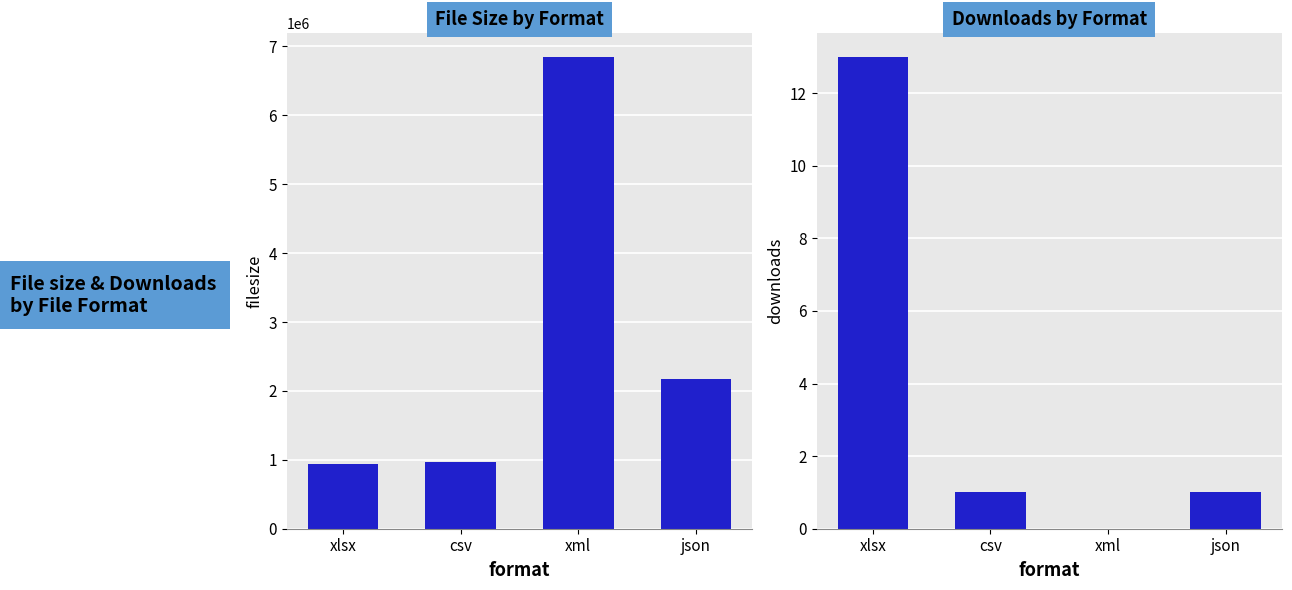

Rank the series by their maximum value, from highest to lowest.

filesize, downloads